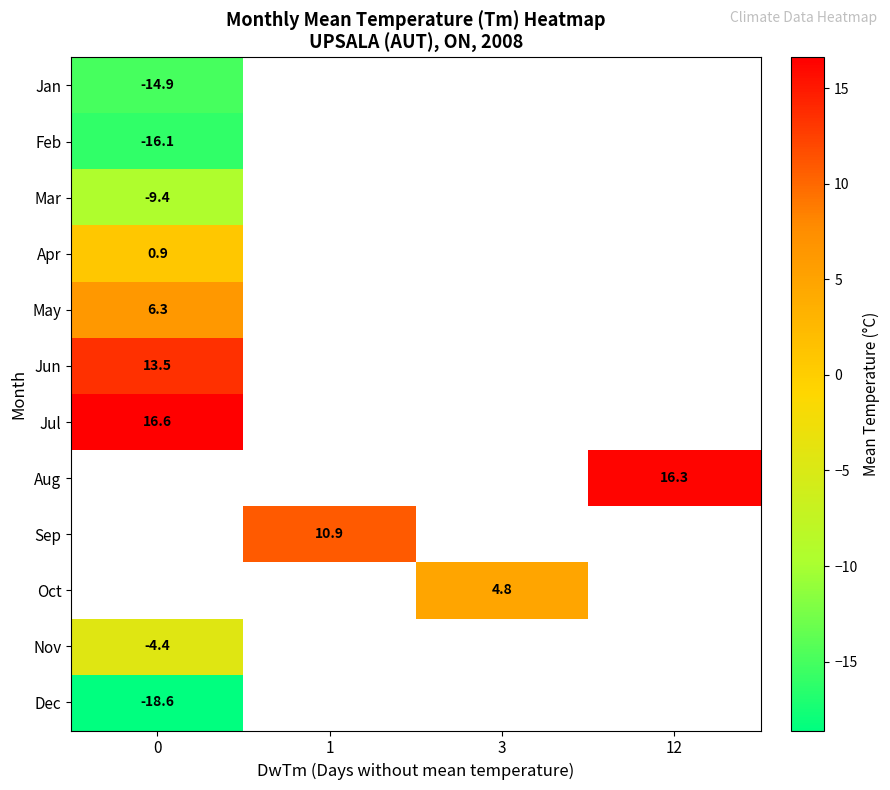

How many distinct data groups are displayed?

12